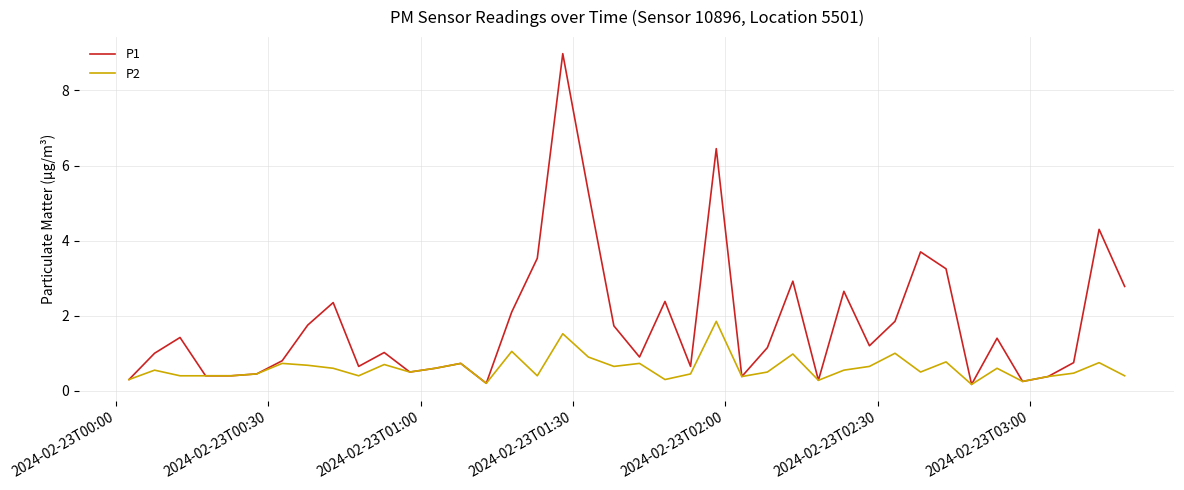

Which series has the largest total across all categories?

P1